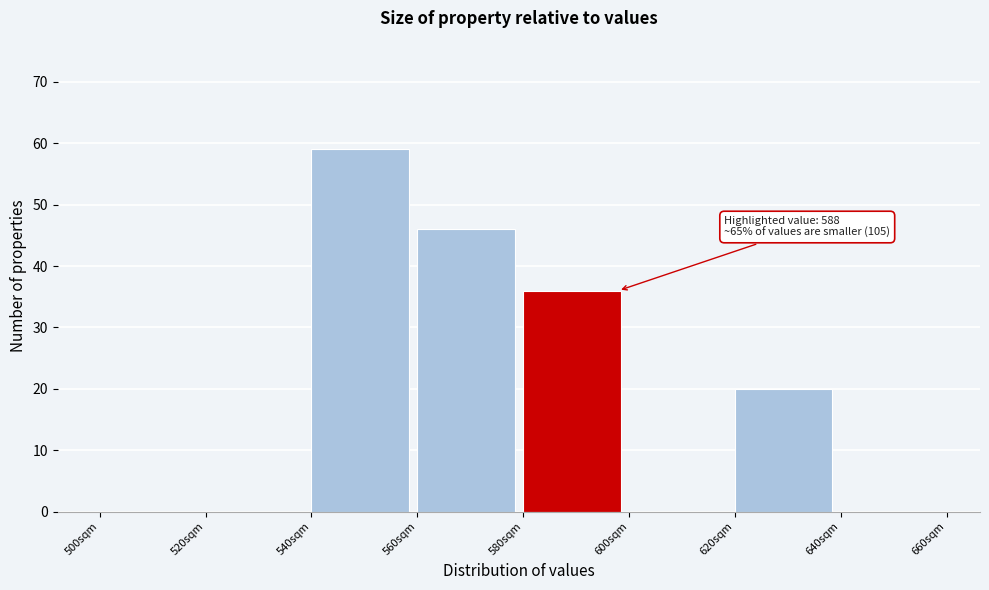

Over which range of the x-axis is the bar tallest?

540 to 560